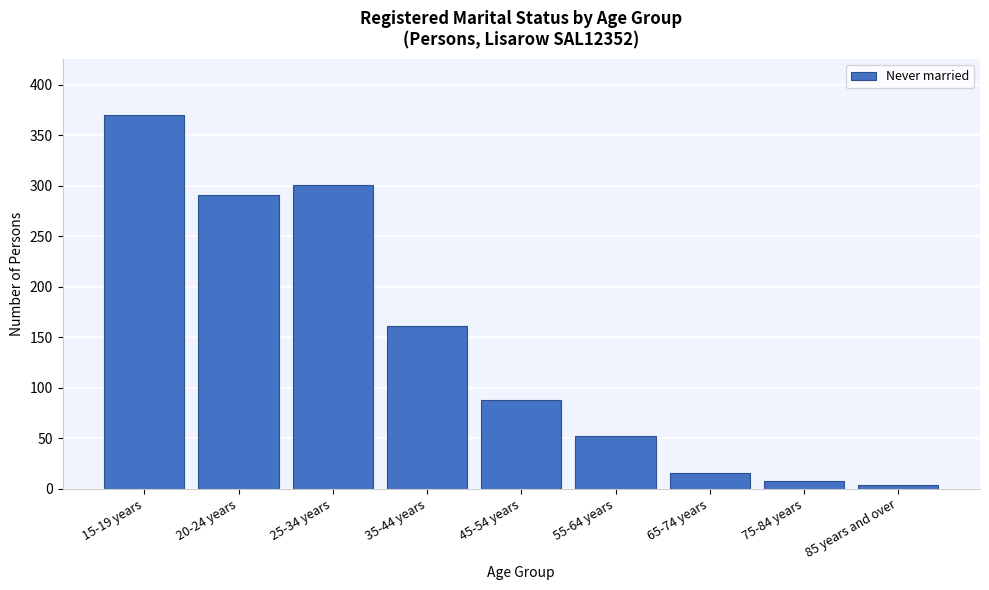

Reading right to left, list all the values displayed in this chart.

4	8	16	52	88	161	301	291	370